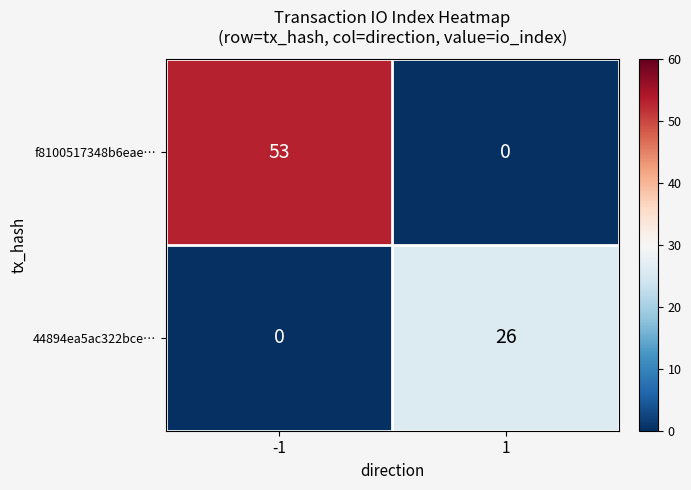

What is the difference between the 44894ea5ac322bce… values at -1 and 1?

26